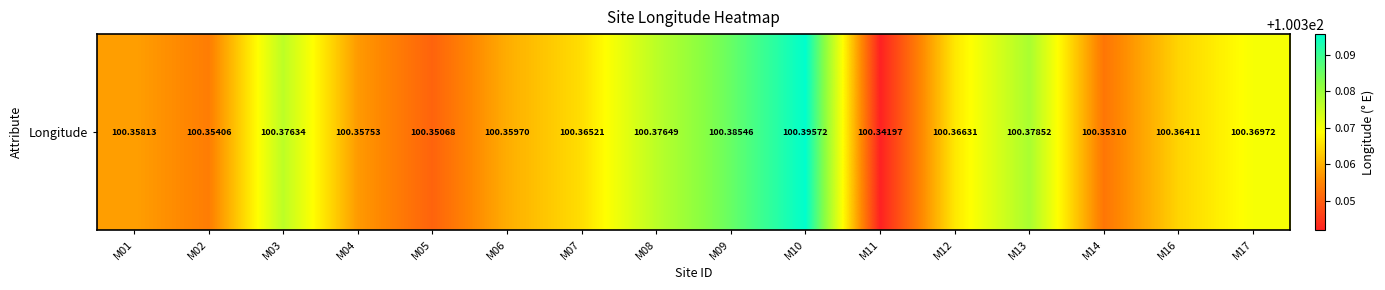

What is the smallest value displayed?

100.3